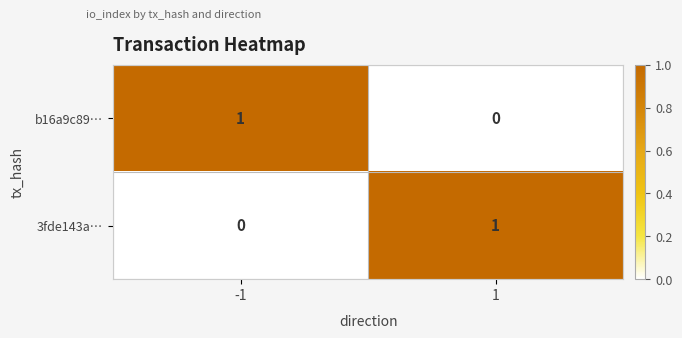

Reading right to left, transcribe all the data shown in this chart.

b16a9c89…: 0	1
3fde143a…: 1	0